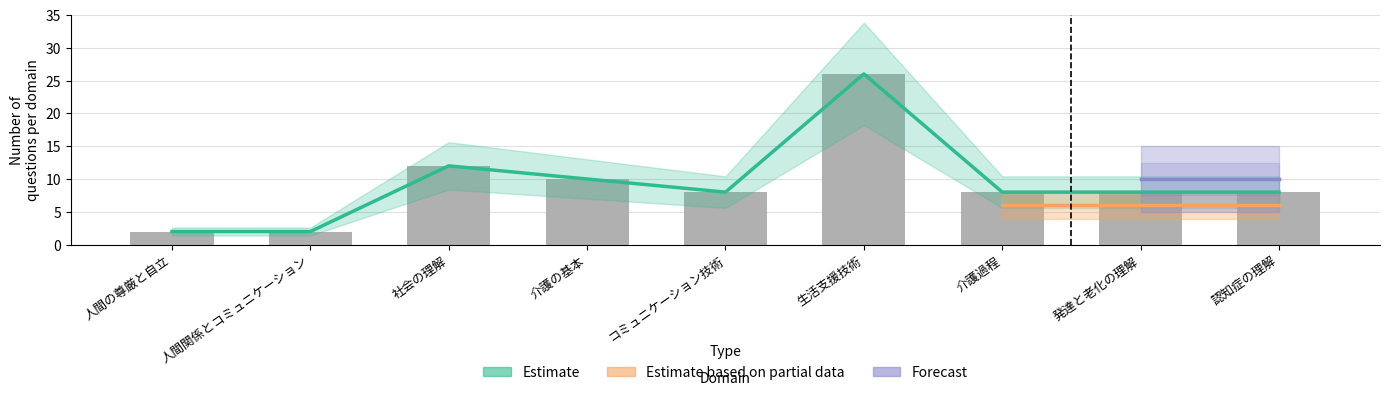

What is the total value across all series at 生活支援技術?

52